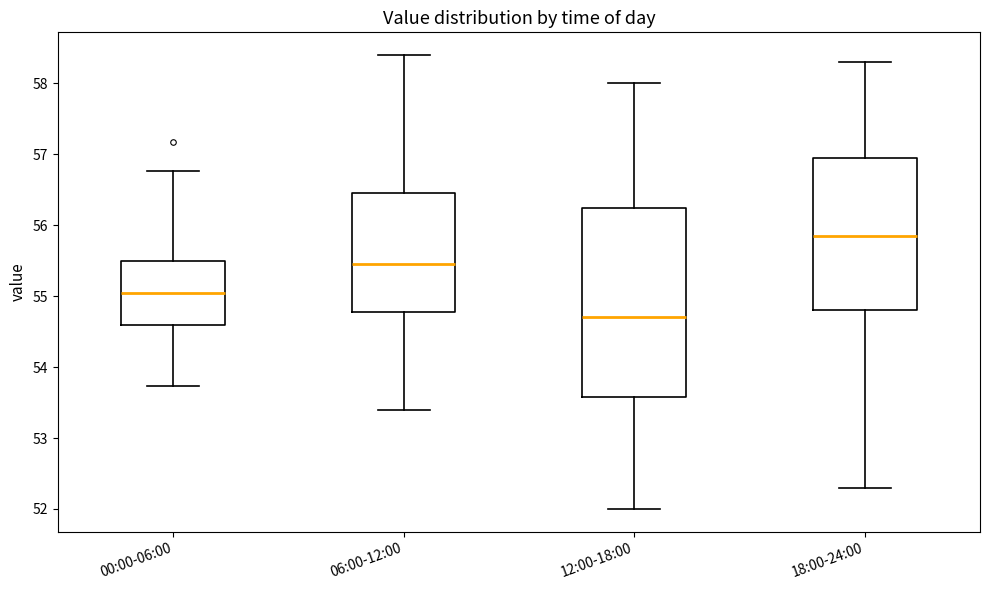

Which box has the highest median line?

18:00-24:00